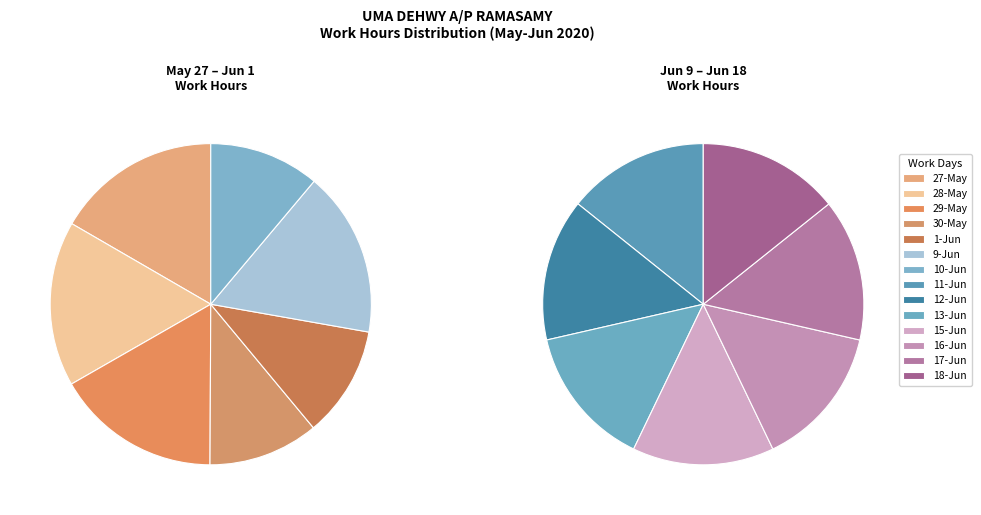

To the nearest percent, what percentage of the pie is 29-May?

9%